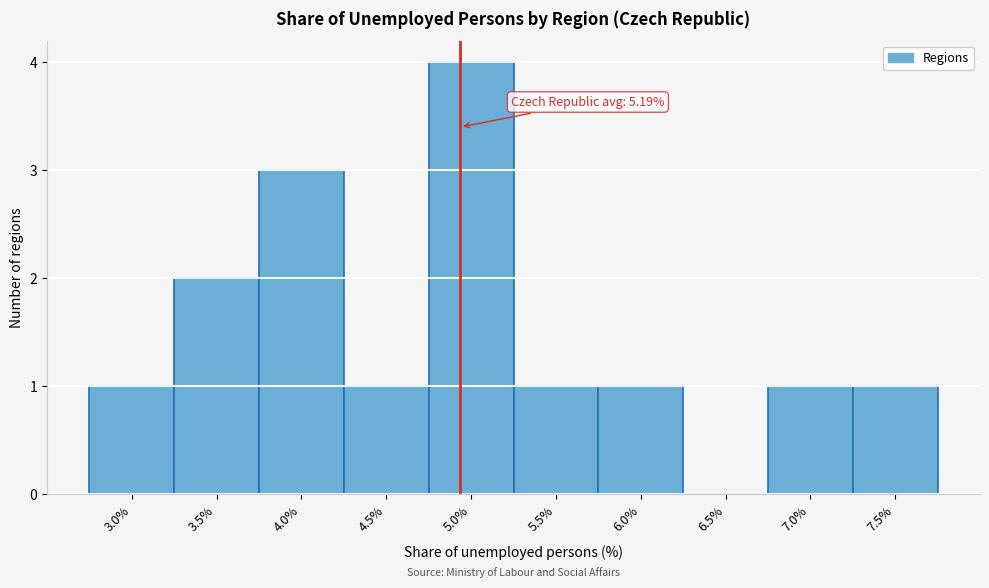

Reading left to right, transcribe all the data shown in this chart.

3.0%=1	3.5%=2	4.0%=3	4.5%=1	5.0%=4	5.5%=1	6.0%=1	6.5%=0	7.0%=1	7.5%=1